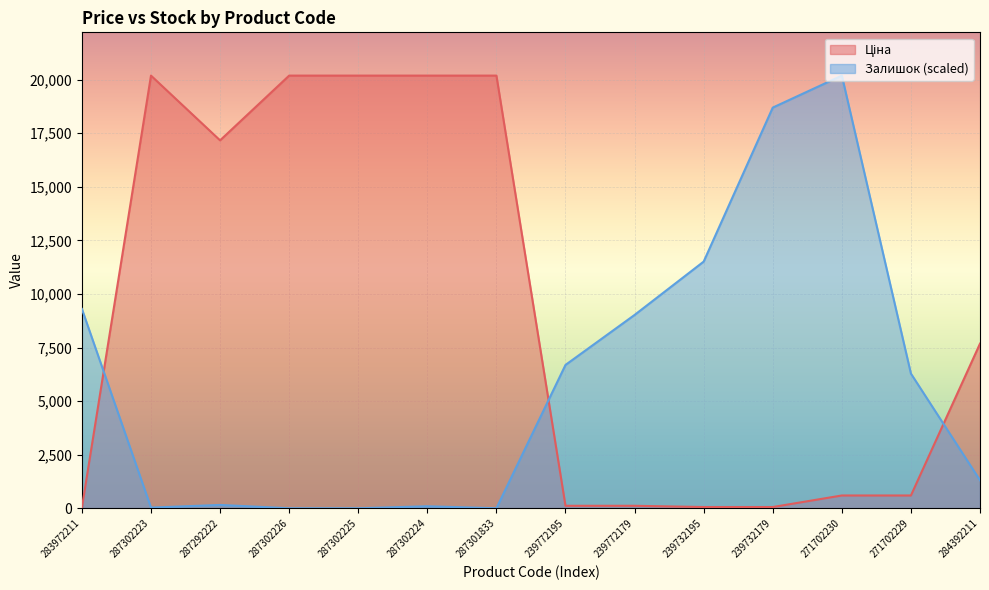

True or false: Залишок has more than 1 interior local peaks.

True